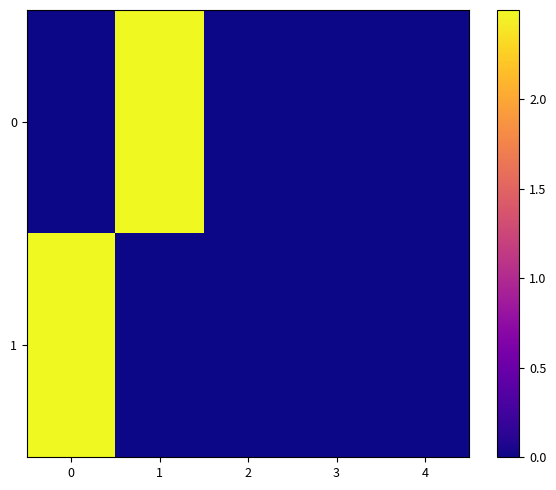

How many distinct data groups are displayed?

2